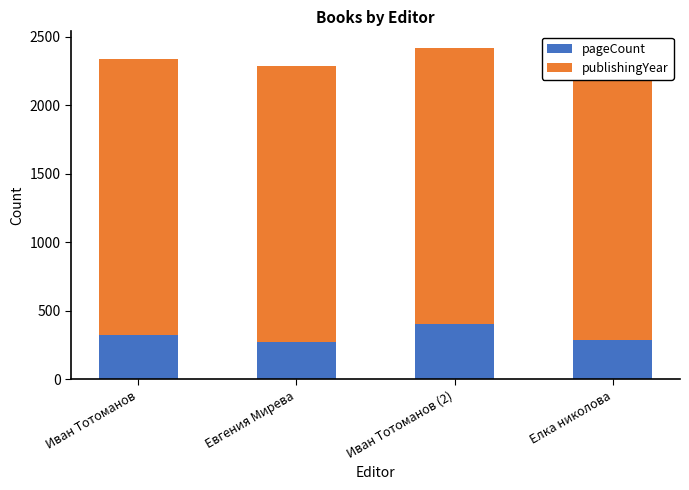

Reading left to right, what are all the values shown in this chart?

pageCount: Иван Тотоманов=320	Евгения Мирева=272	Иван Тотоманов (2)=400	Елка николова=288
publishingYear: Иван Тотоманов=2018	Евгения Мирева=2017	Иван Тотоманов (2)=2019	Елка николова=2016